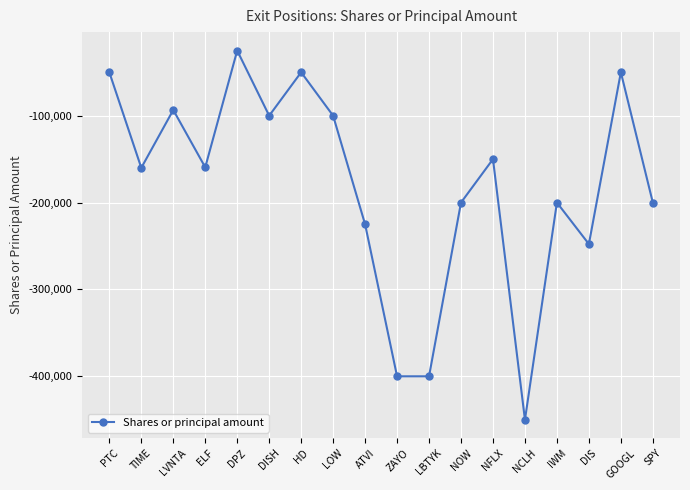

What is the label of the 8th point from the right?

LBTYK